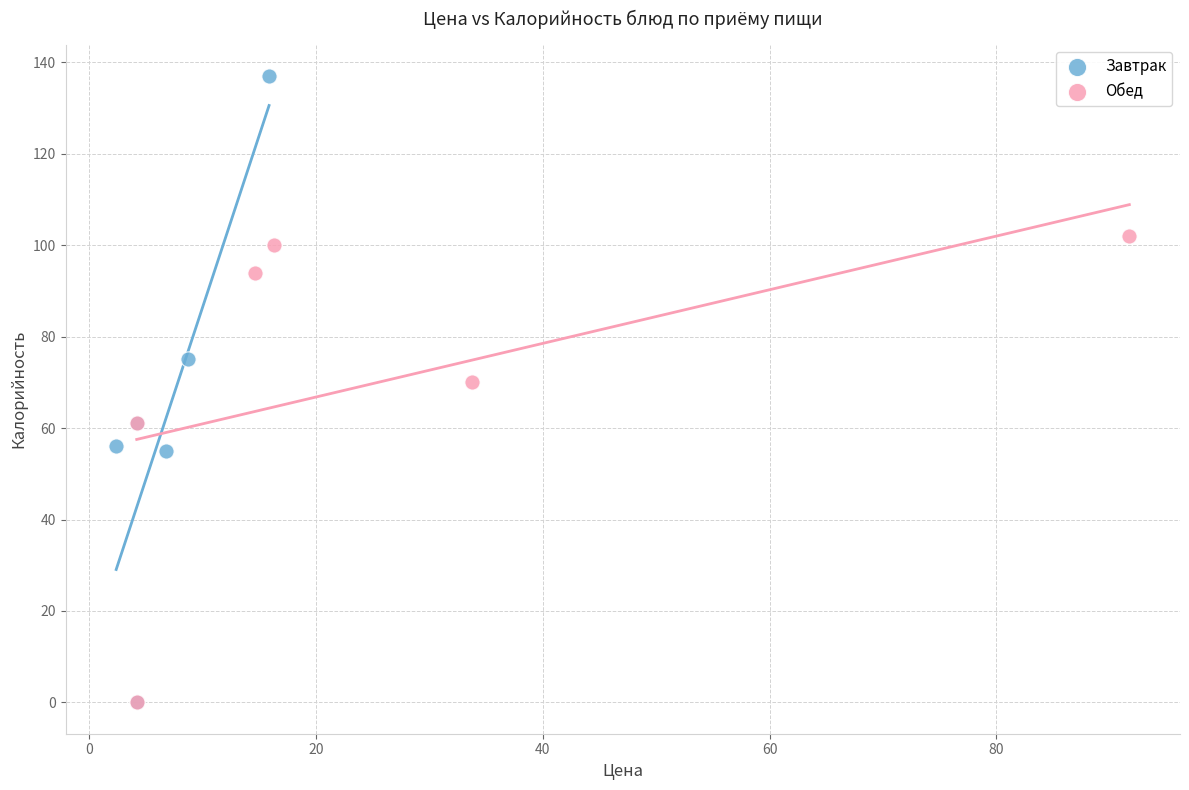

Which series has the largest Y range (max minus min)?

Завтрак